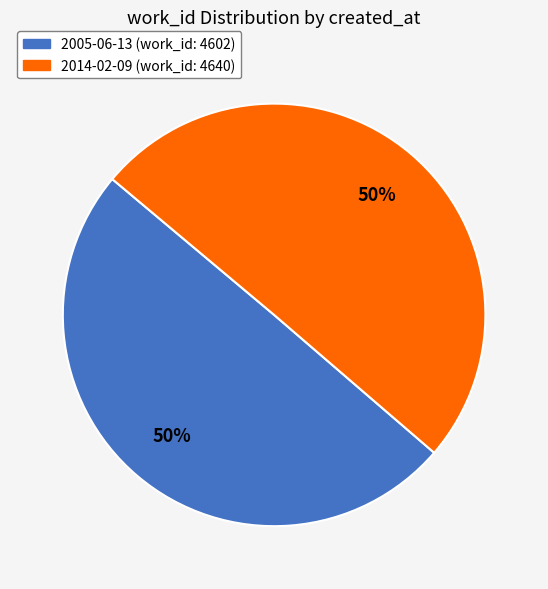

What is the ratio of the value at 2005-06-13 to the value at 2014-02-09?

1.0